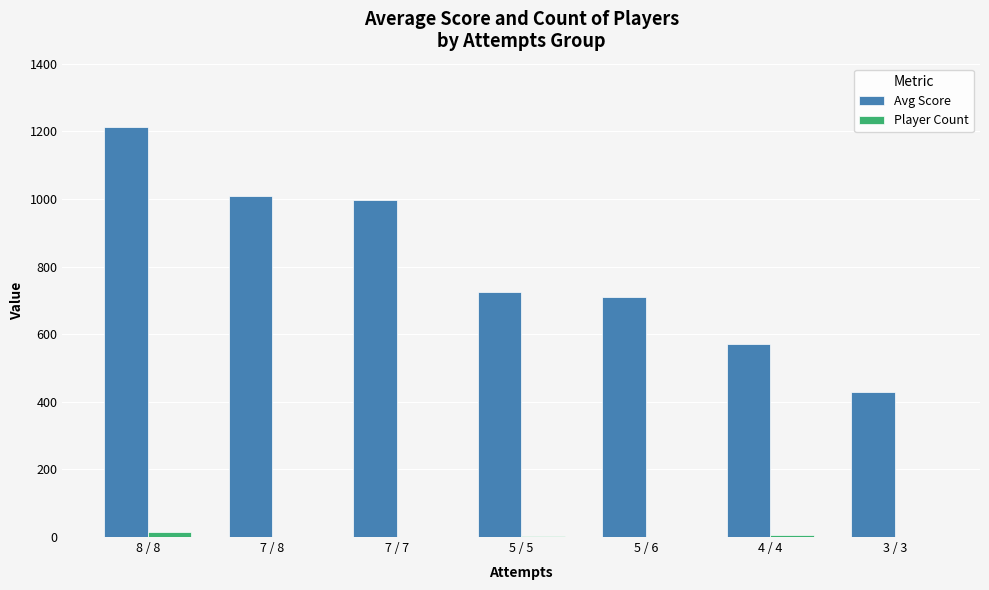

At which label does Avg Score reach its peak?

8 / 8